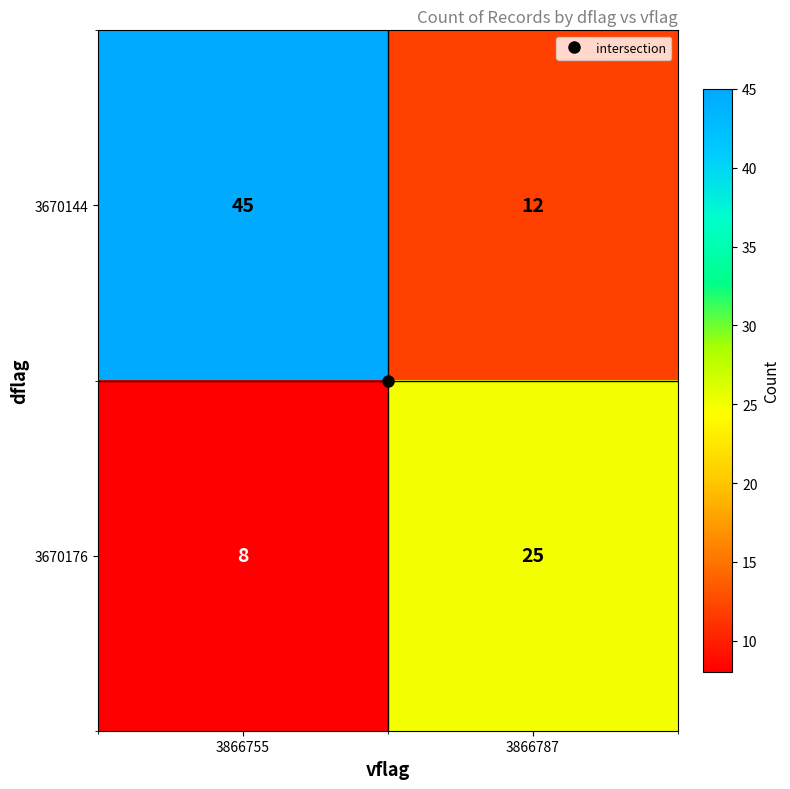

Is the value of 3670176 at 3866787 greater than the value of 3670144 at 3866787?

Yes